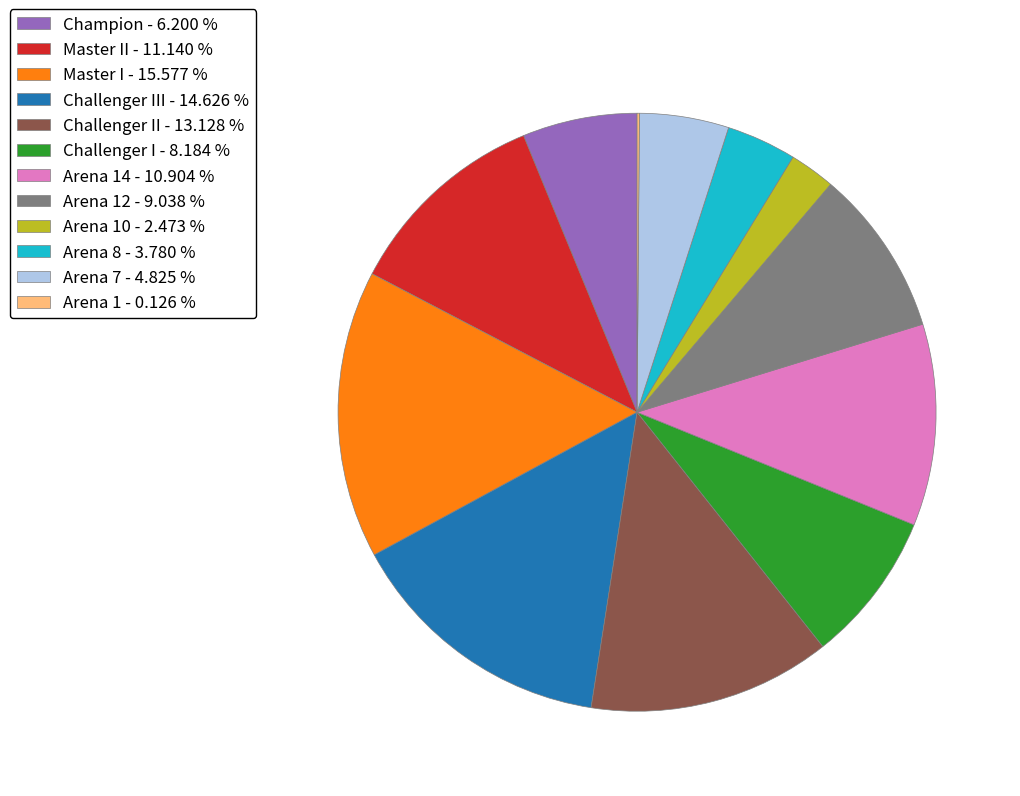

Is there a majority slice in this chart?

No